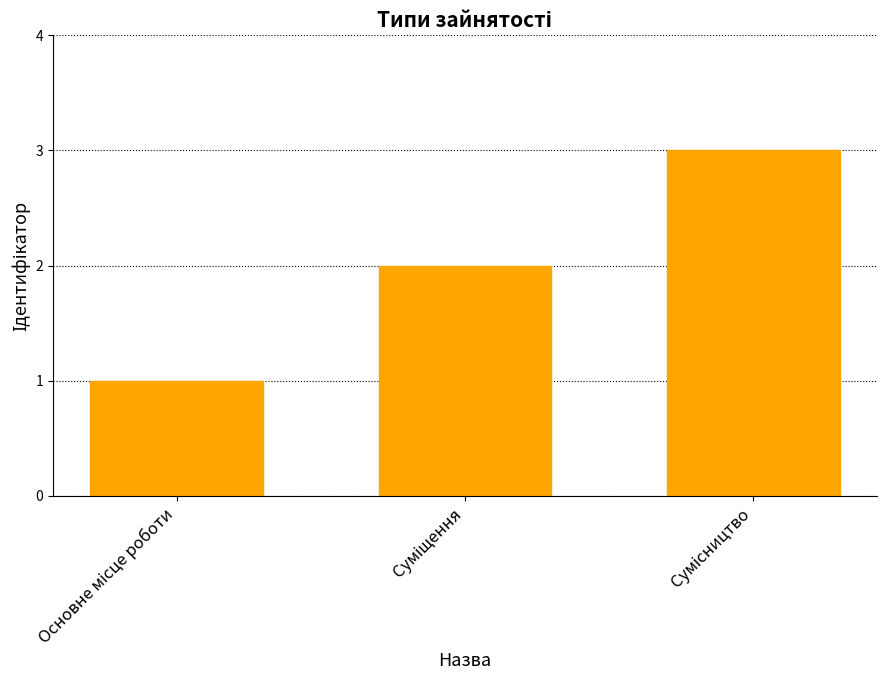

How many data points are less than 2?

1